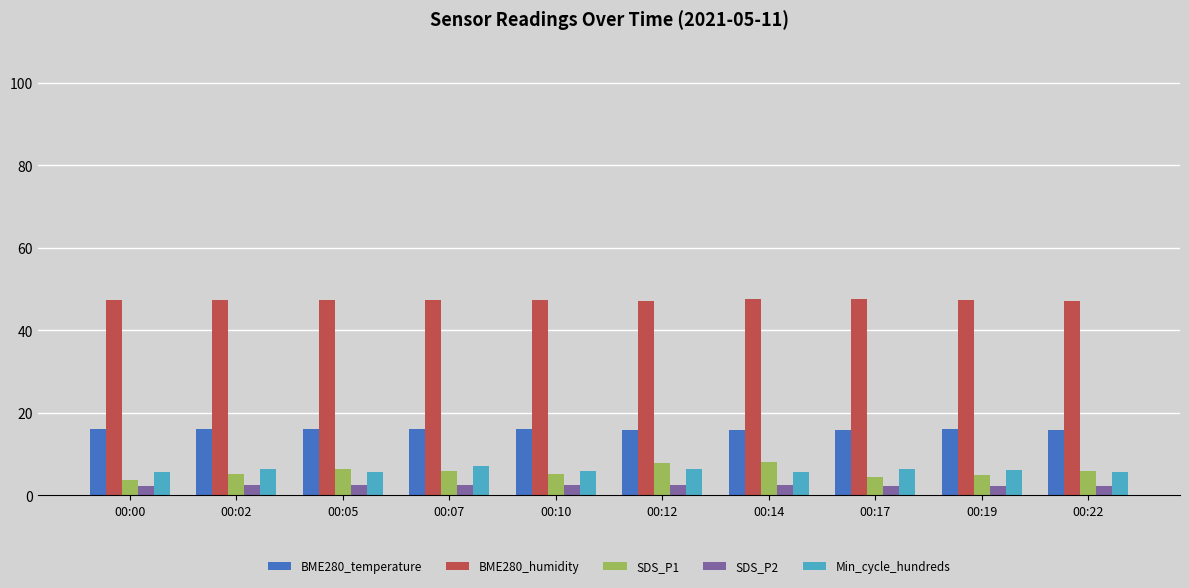

Is the value of BME280_temperature at 00:17 greater than the value of BME280_humidity at 00:12?

No